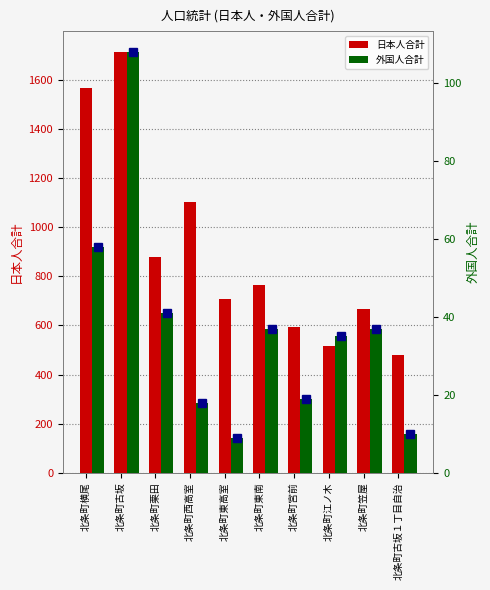

Which series has the largest range (max minus min)?

日本人合計